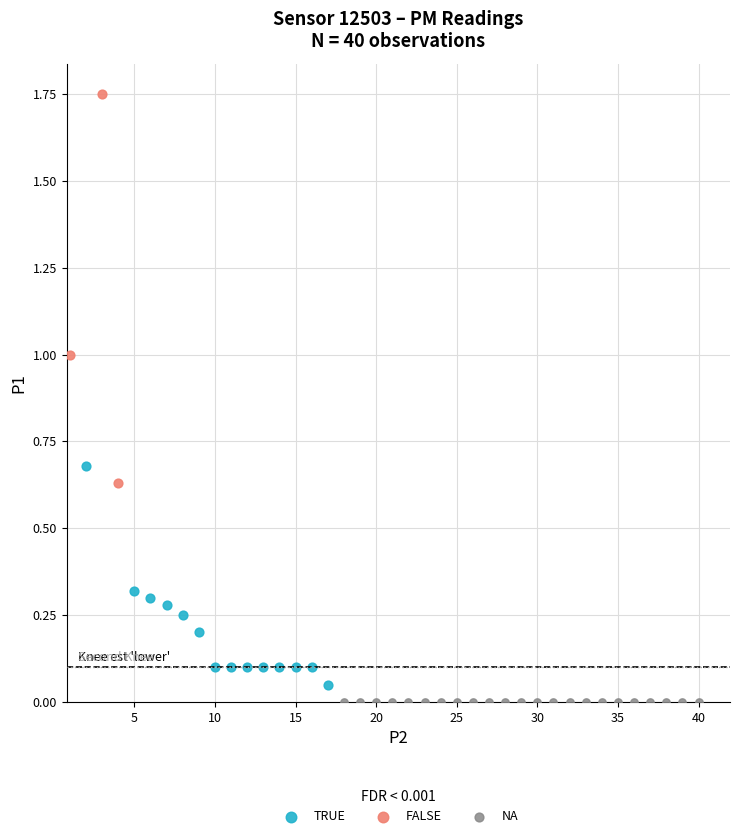

Which series reaches the maximum Y coordinate?

FALSE